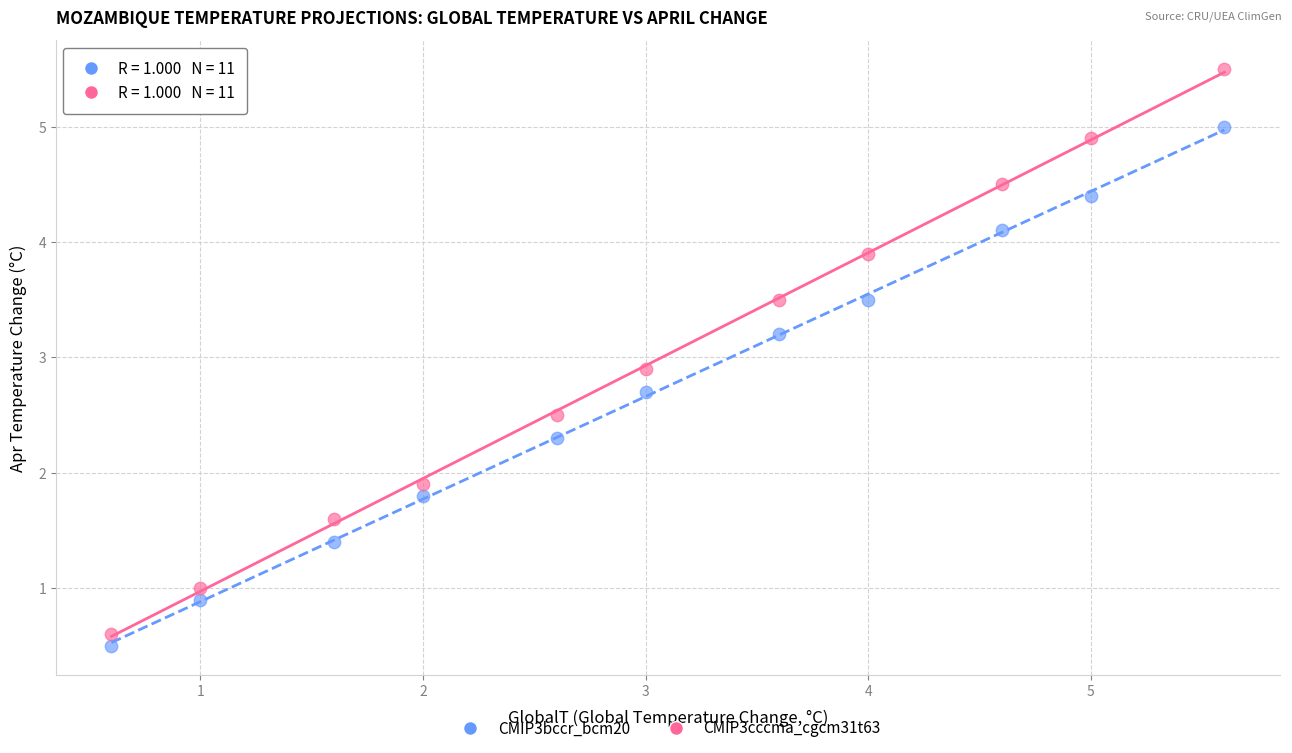

Across all data points, what is the range of Y values (max minus min)?

5.0